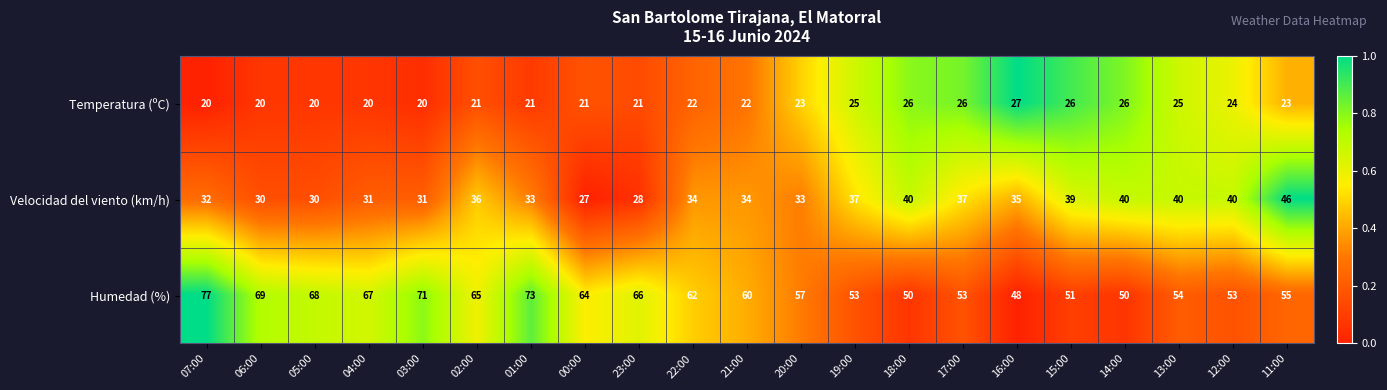

The value of Temperatura (ºC) at 19:00 is 44. True or false?

False